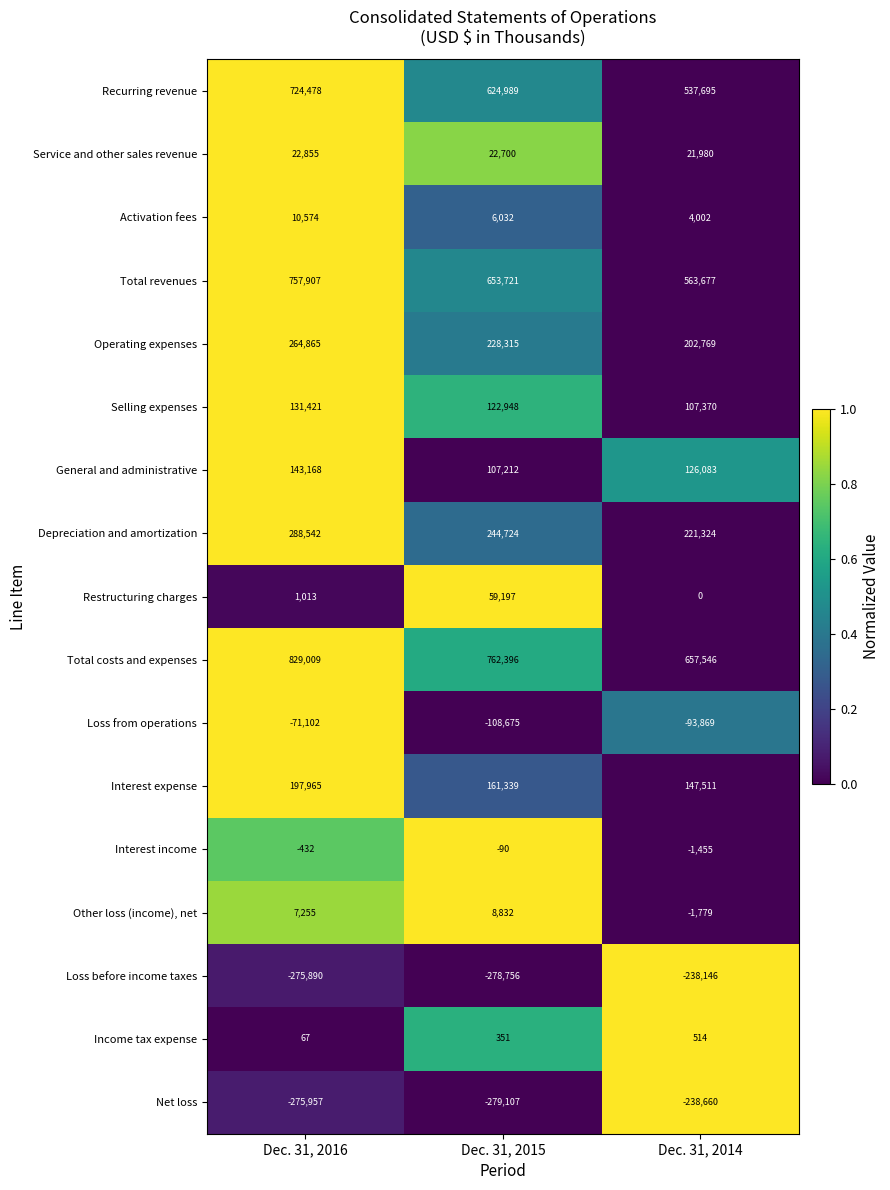

Which series has the largest total across all categories?

Total costs and expenses